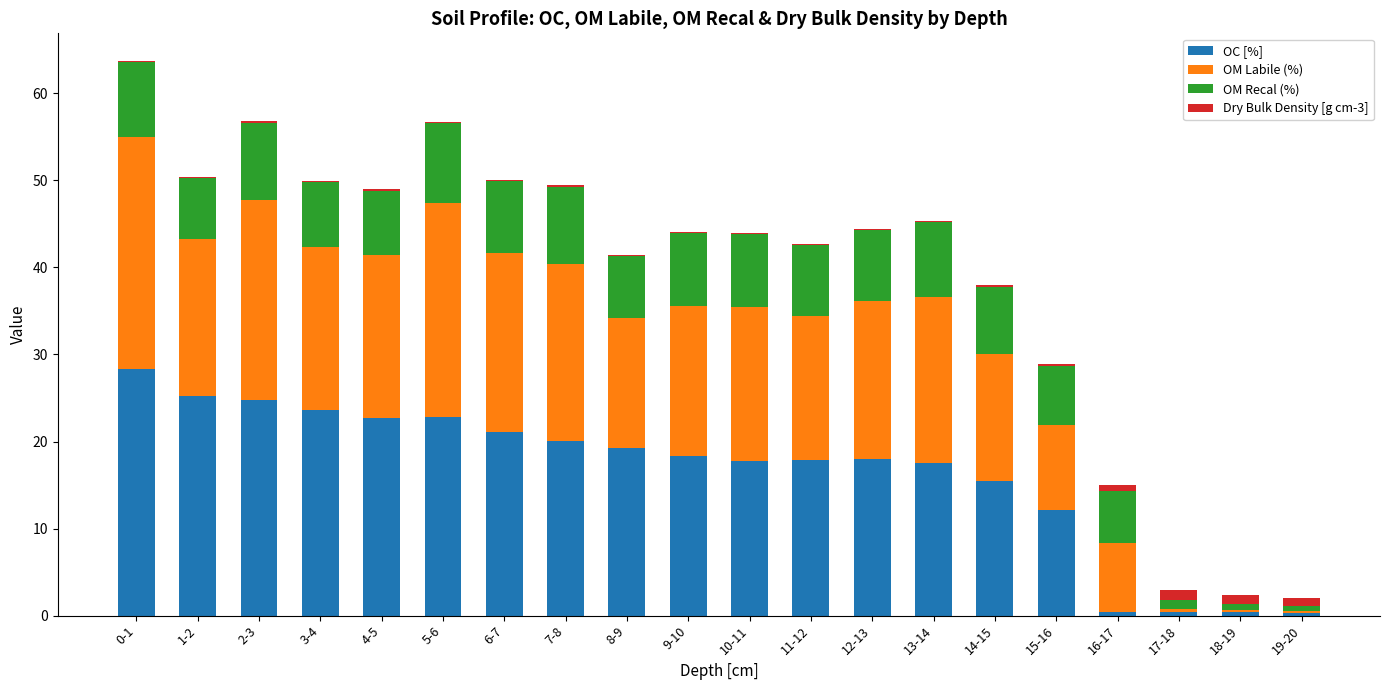

Which category has the highest value in the OC [%] series?

0-1